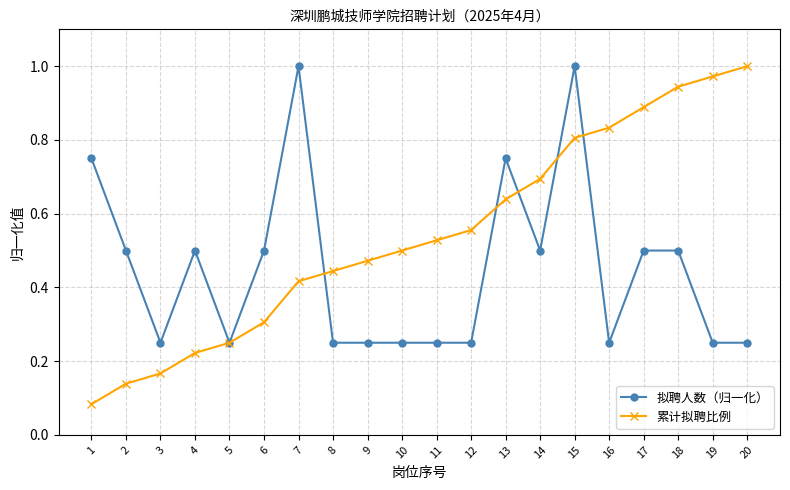

Between 3 and 8, which series saw the biggest shift?

累计拟聘比例